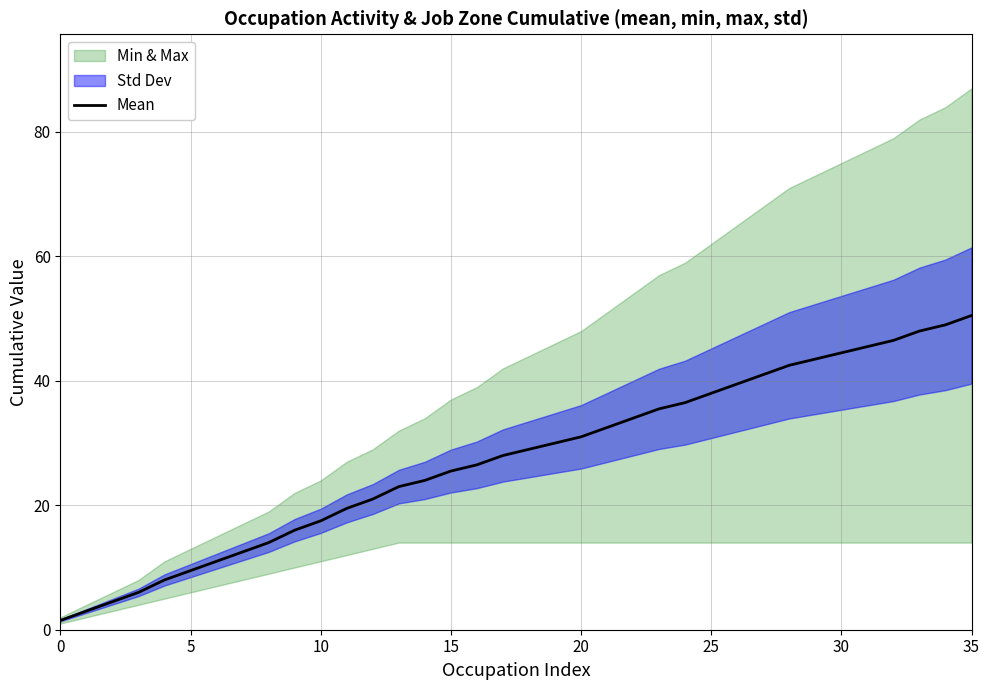

The value of Mean at 20 is 47.5. True or false?

False